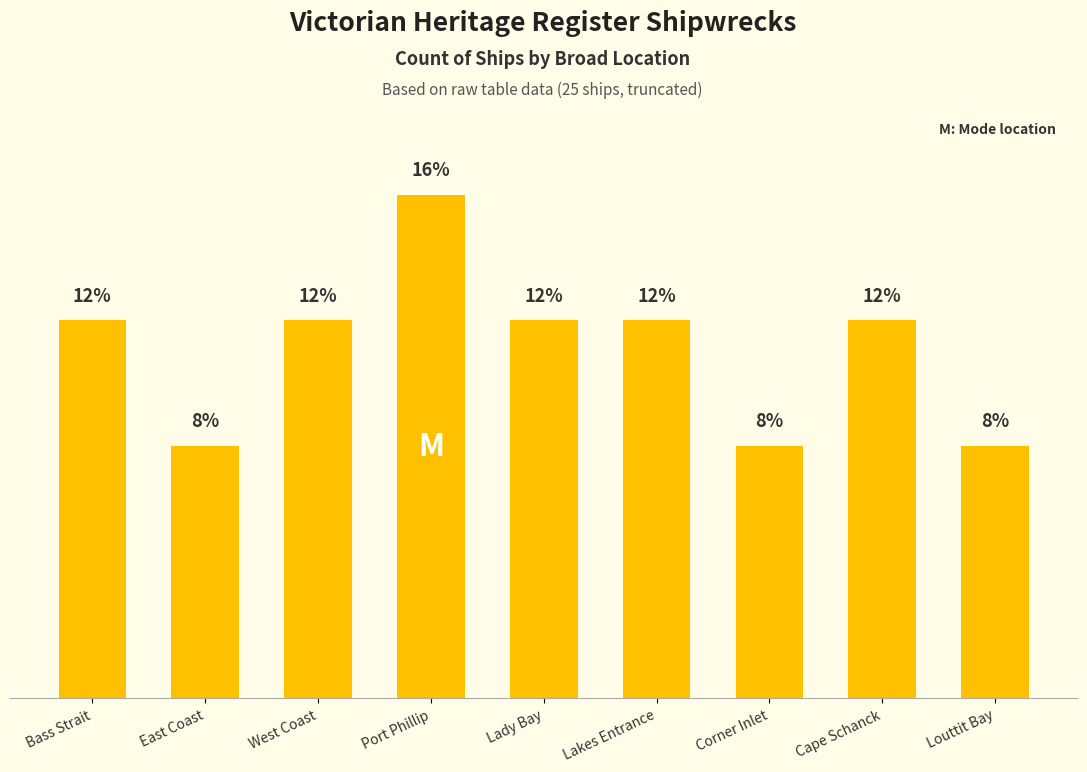

Between Port Phillip and Lakes Entrance, which is larger?

Port Phillip